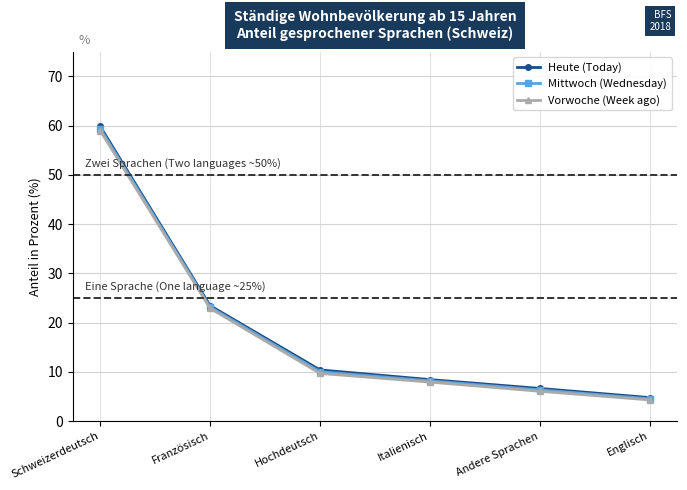

List the labels in order of Mittwoch (Wednesday) value, largest first.

Schweizerdeutsch, Französisch, Hochdeutsch, Italienisch, Andere Sprachen, Englisch